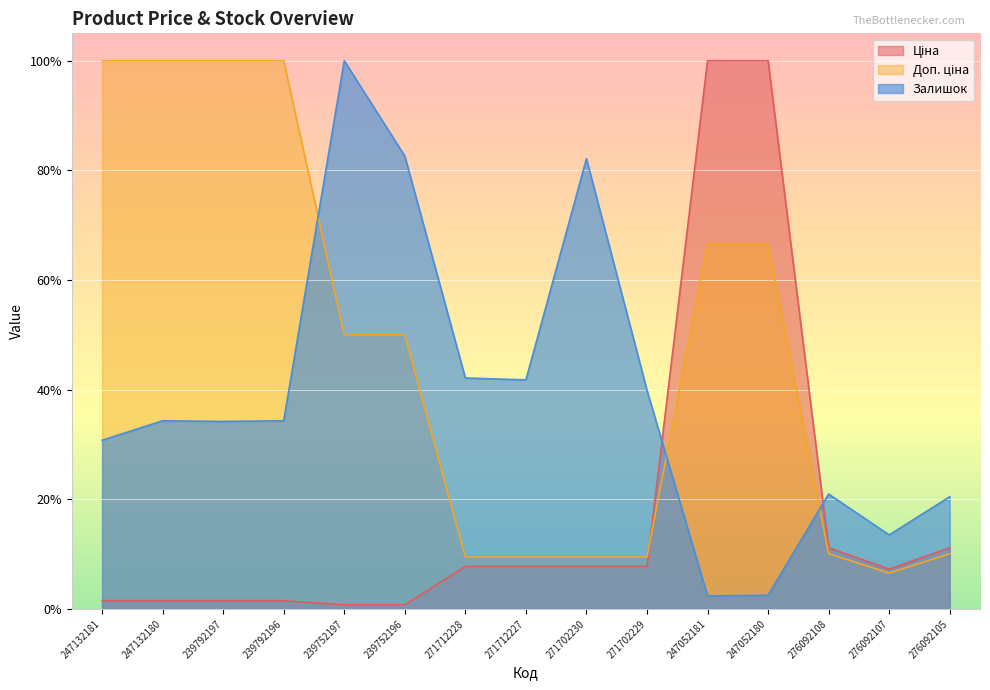

How many distinct data groups are displayed?

3